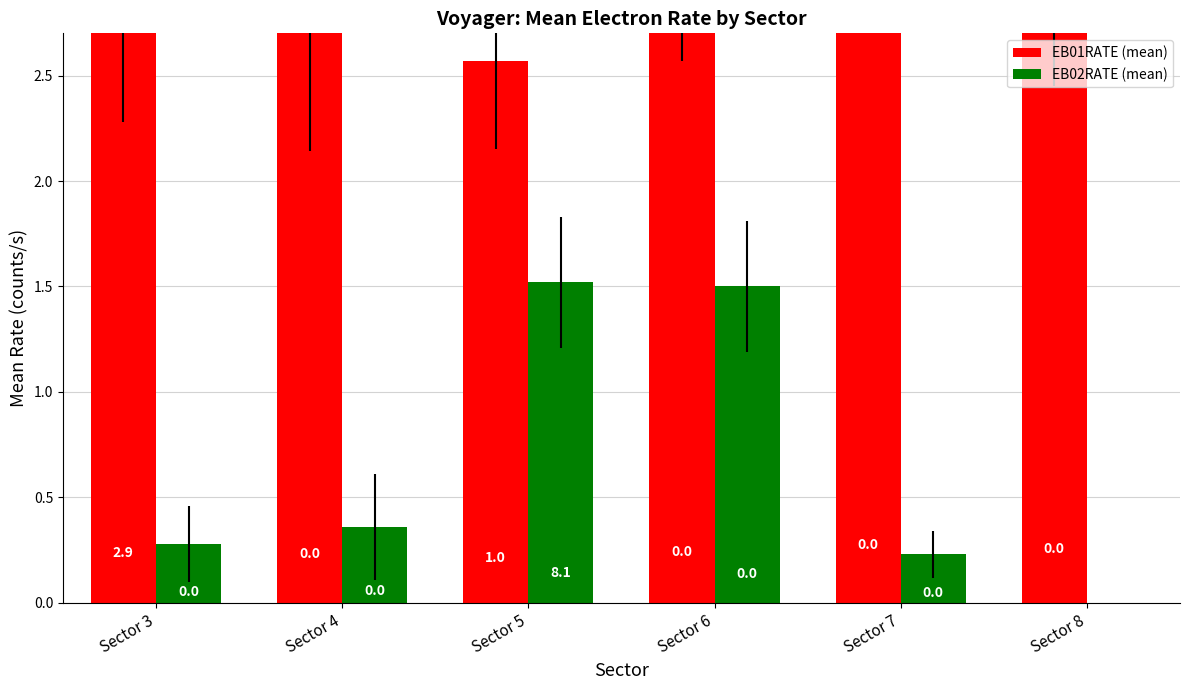

What is the difference between the highest and lowest values at Sector 4?

2.5